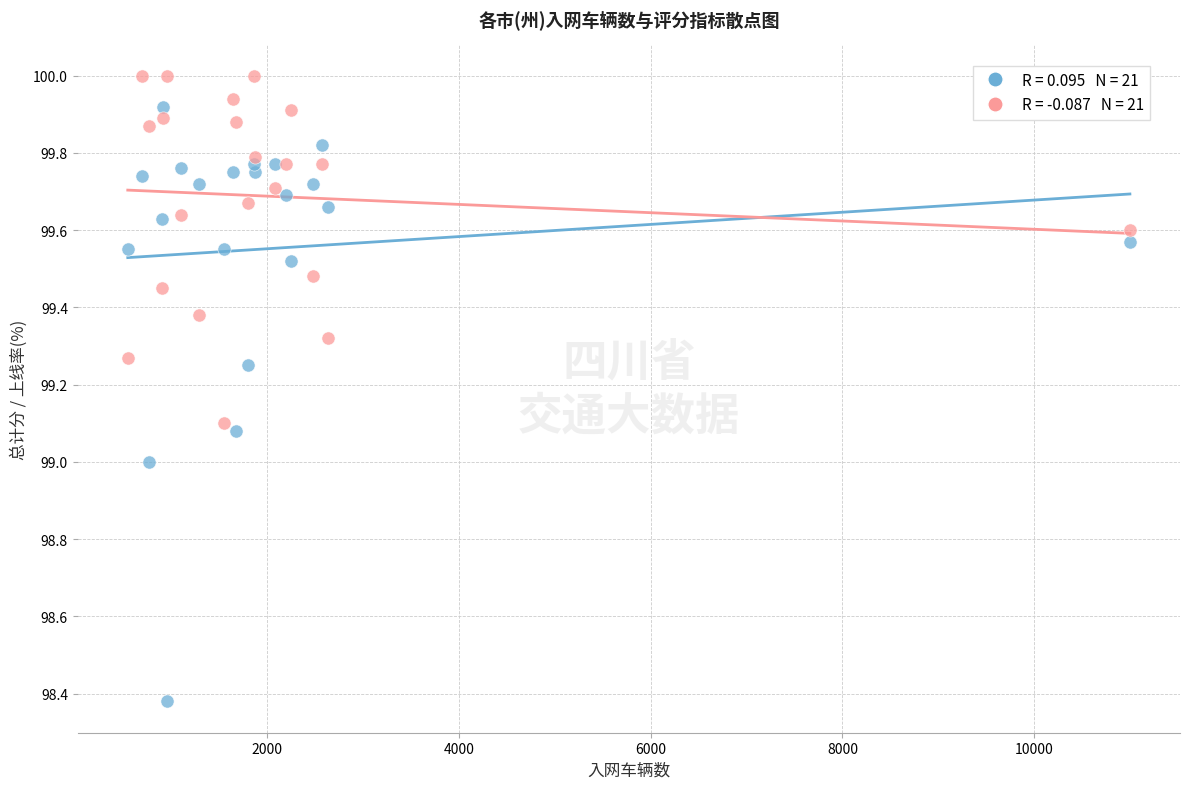

Across all data points, what is the range of Y values (max minus min)?

1.6